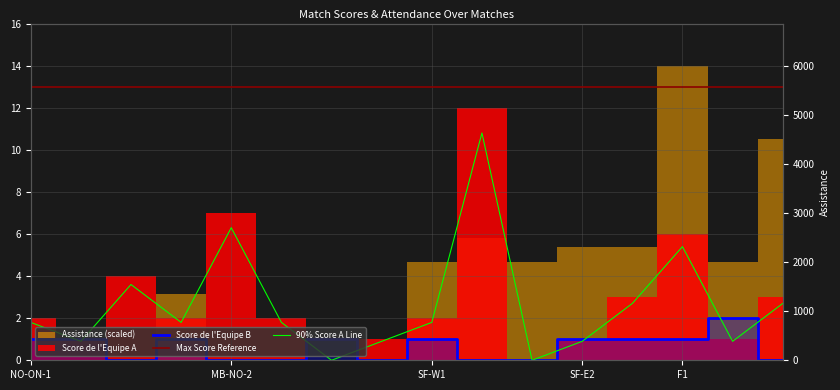

Does the chart display data point markers on the line(s)?

No